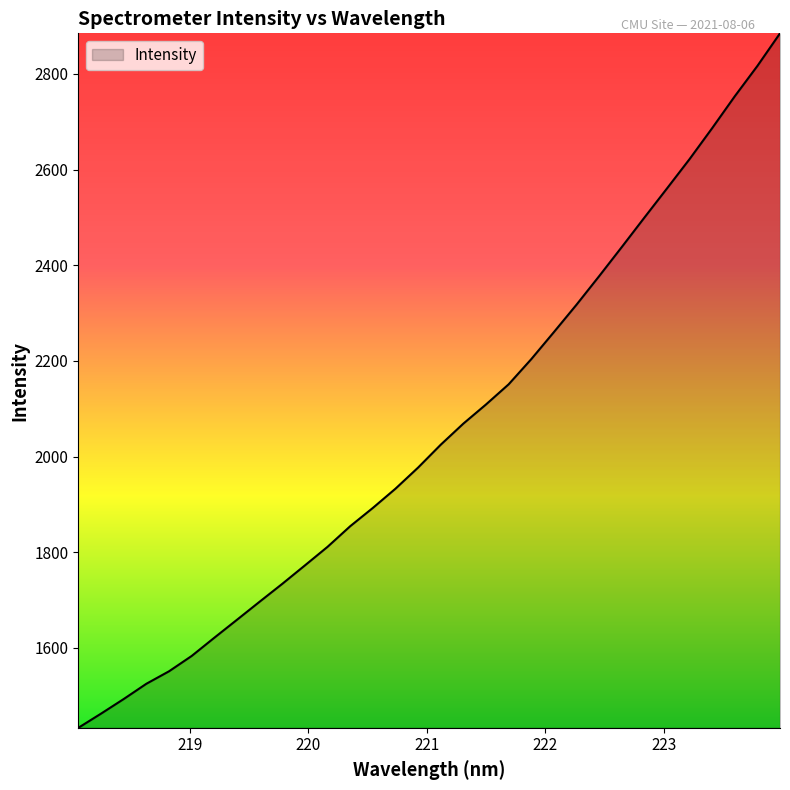

What is the difference between the maximum and minimum values?

1452.4